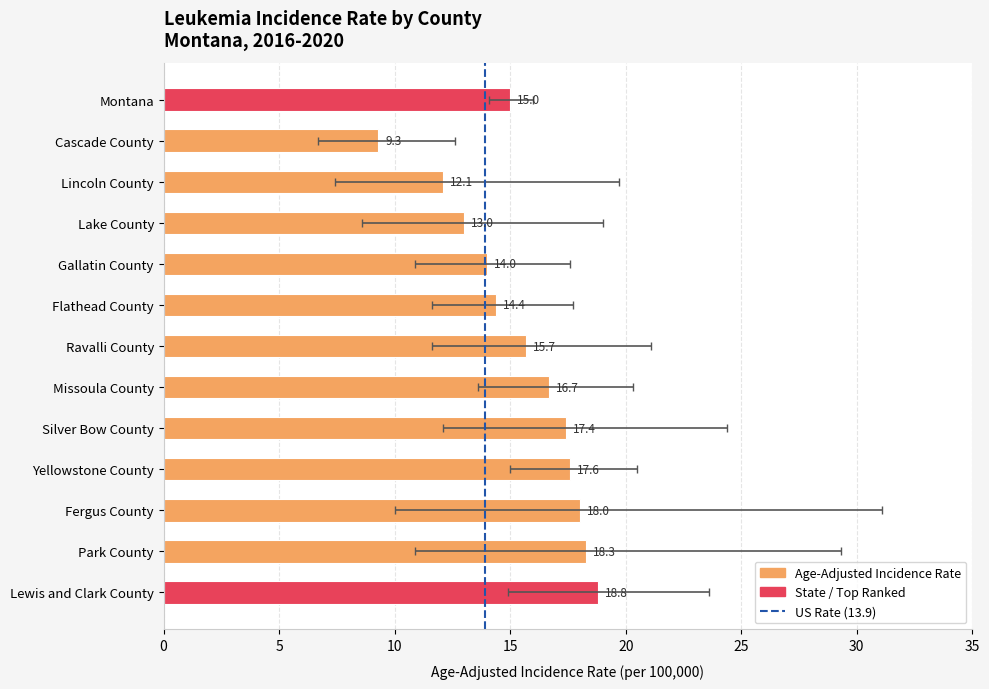

Between Cascade County and Yellowstone County, which is larger?

Yellowstone County